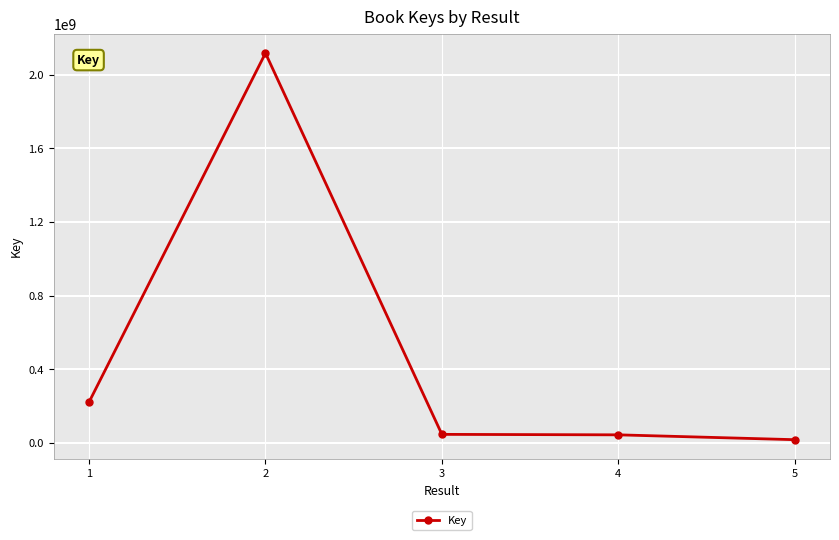

Where does the data first go above 45764352?

1